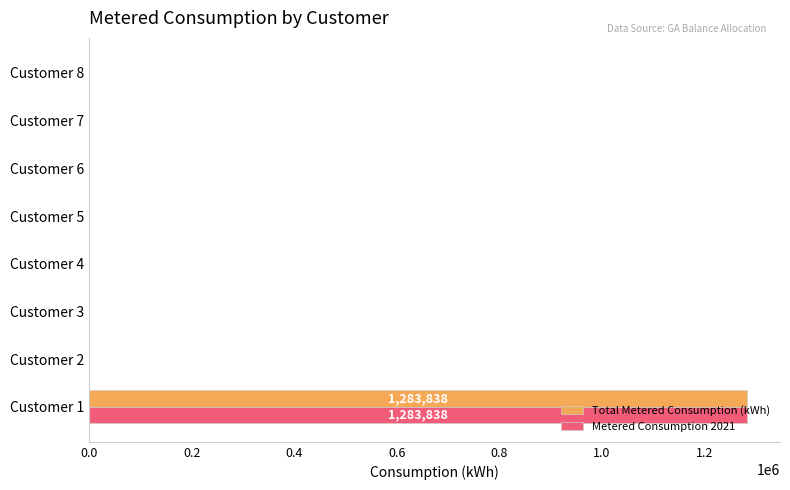

At which category is the sum across all series the highest?

Customer 1